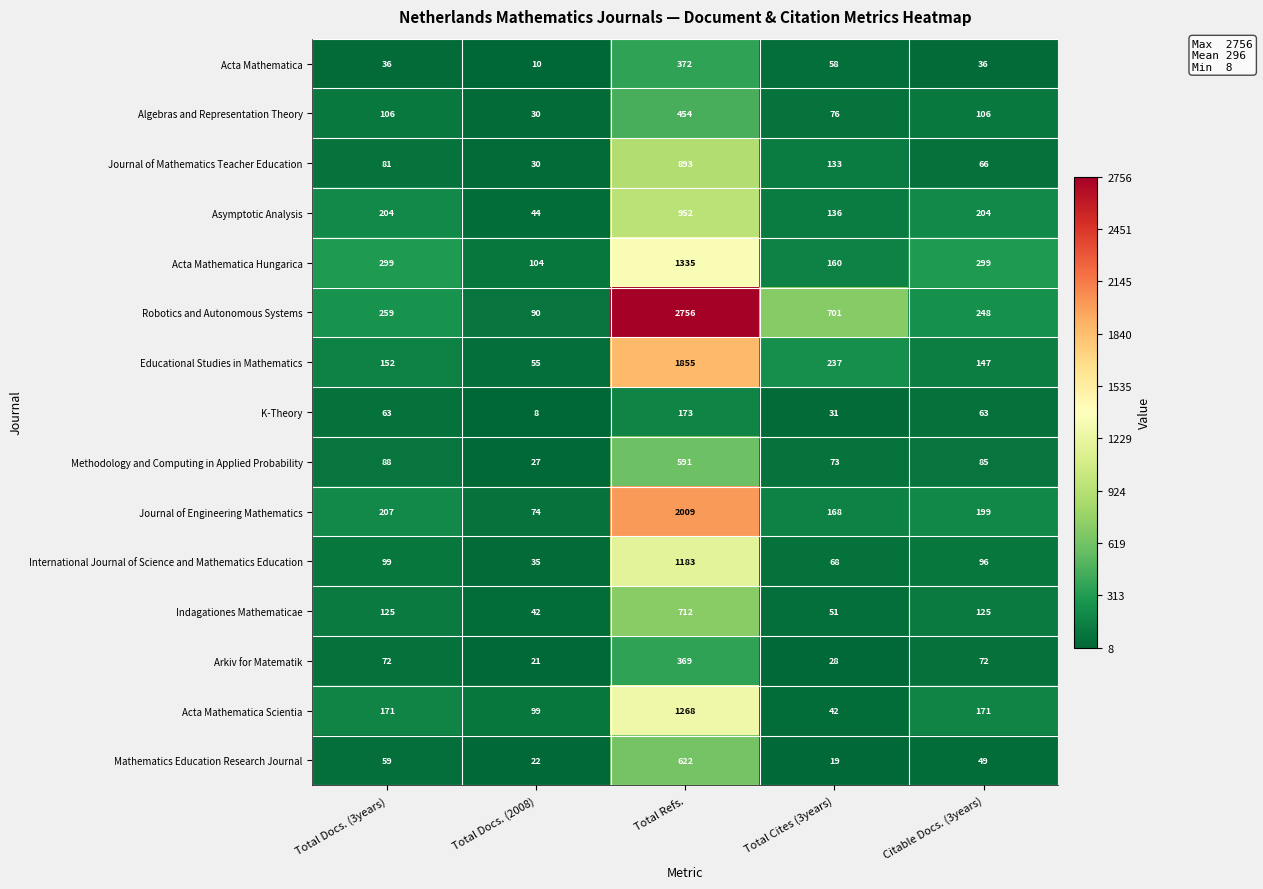

What is the difference between the Acta Mathematica Hungarica values at Total Docs. (2008) and Total Refs.?

1231